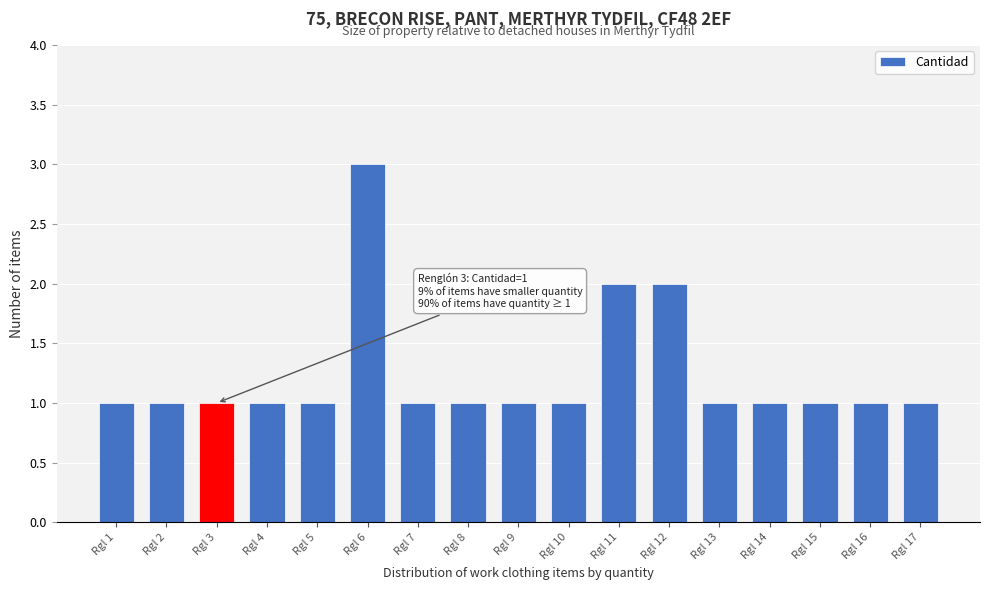

Reading left to right, transcribe all the data shown in this chart.

1	1	1	1	1	3	1	1	1	1	2	2	1	1	1	1	1